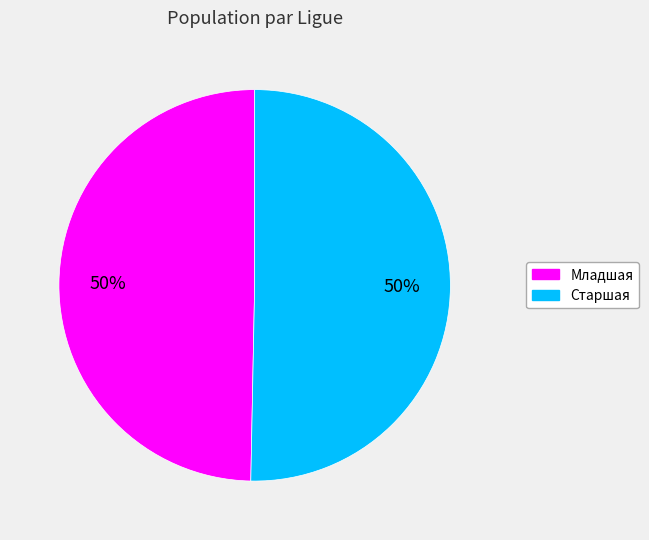

Approximately how many times larger is the value at Младшая compared to Старшая?

1.0